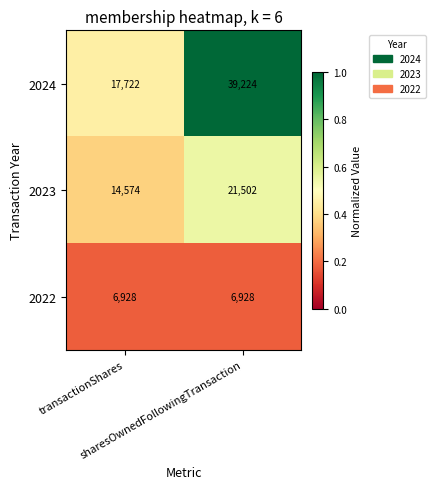

Which series has the widest spread of values?

2024